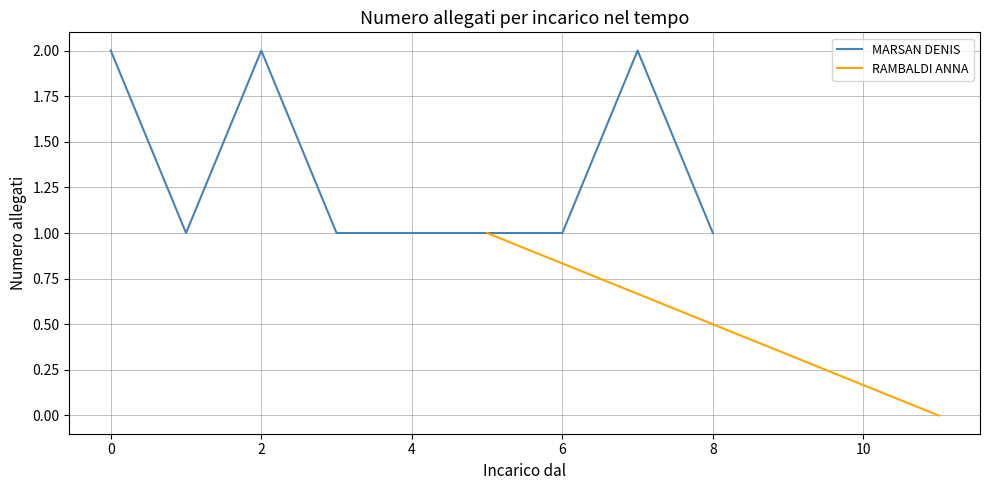

What is the difference between the second highest and second lowest values?

1